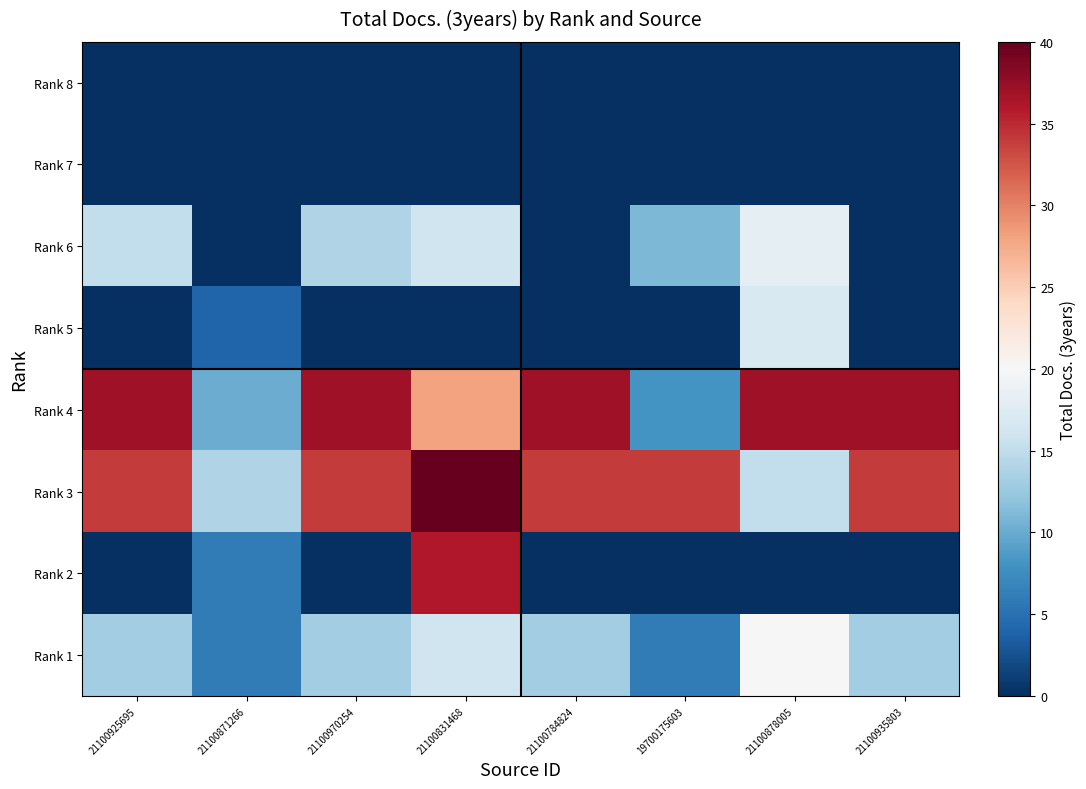

What is the greatest value displayed?

68